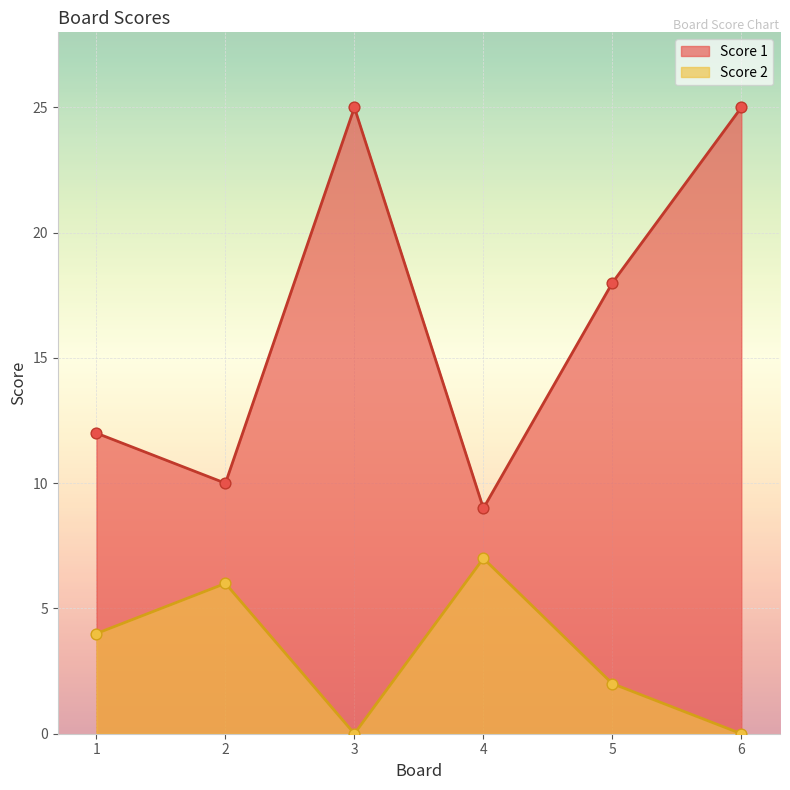

Which series has the largest total across all categories?

Score 1